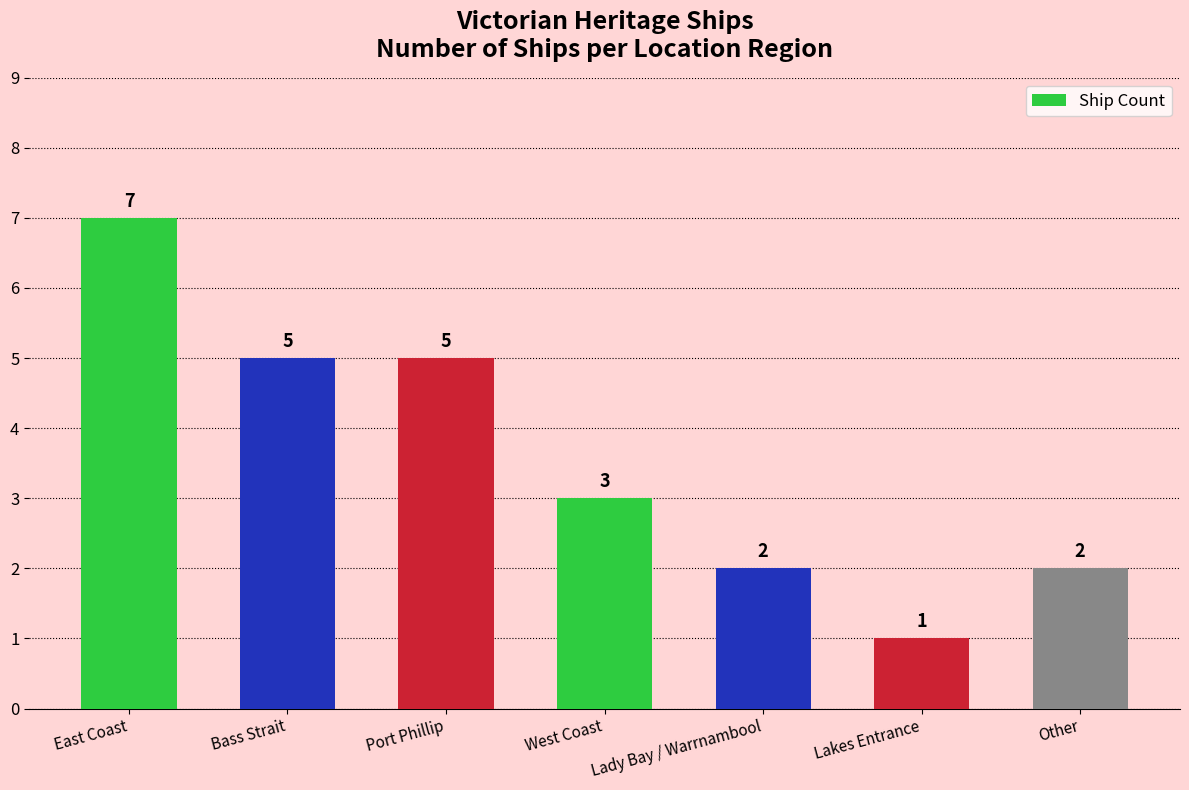

Count the number of data series in this chart.

1